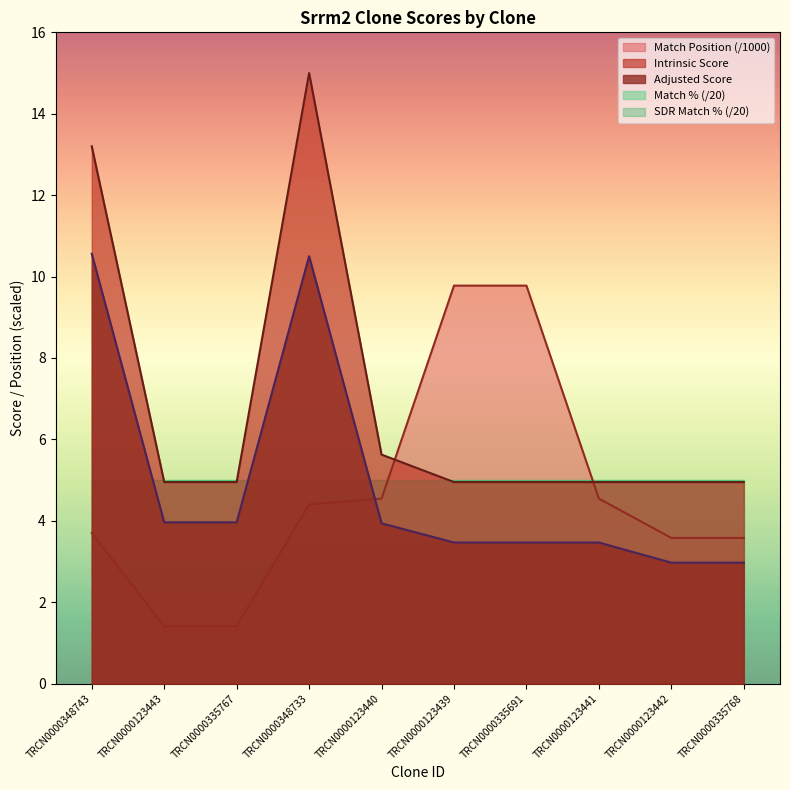

Is it true that Match Position equals 4.5 at TRCN0000123440?

True